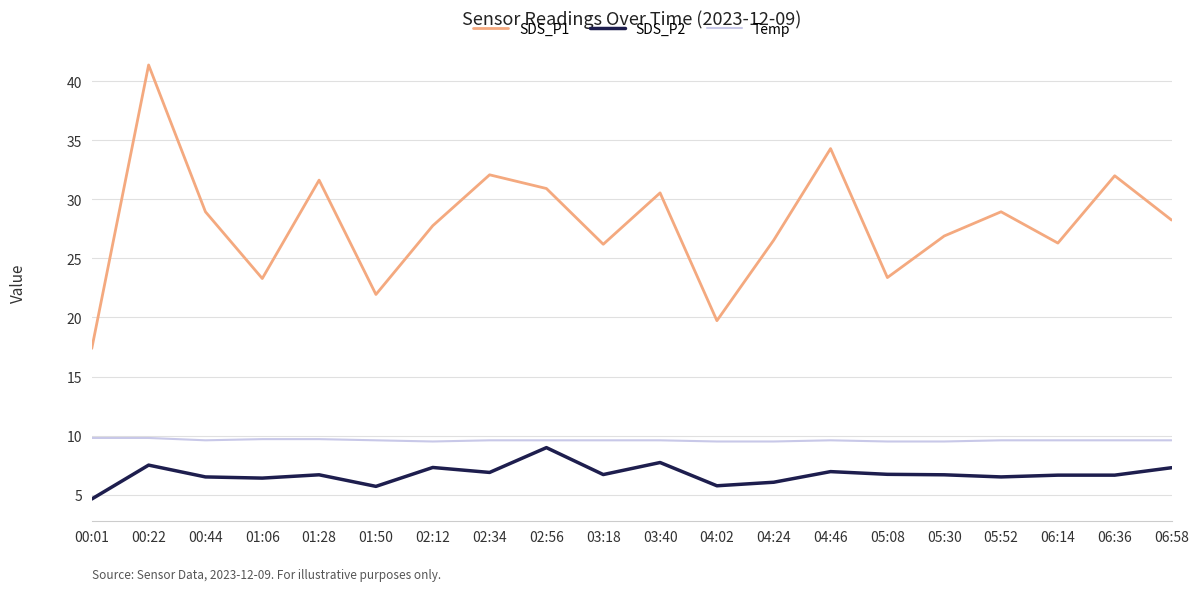

True or false: SDS_P2 and Temp intersect in this chart.

False